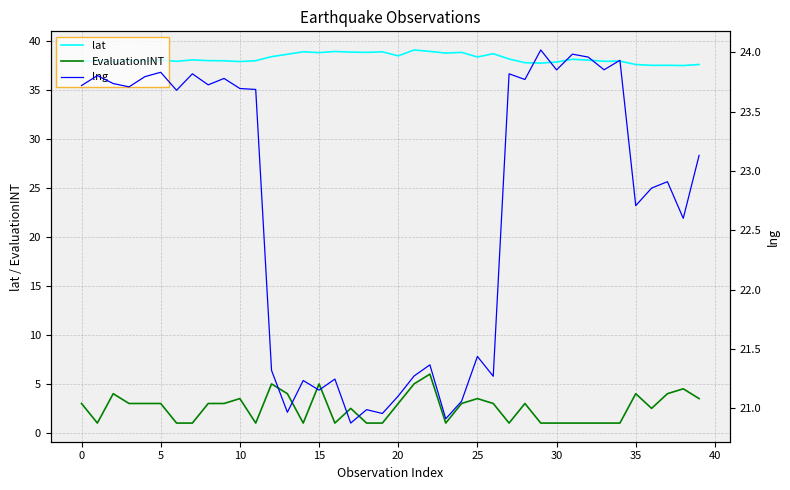

What is the value of the EvaluationINT point at the 34th from the left?

1.0